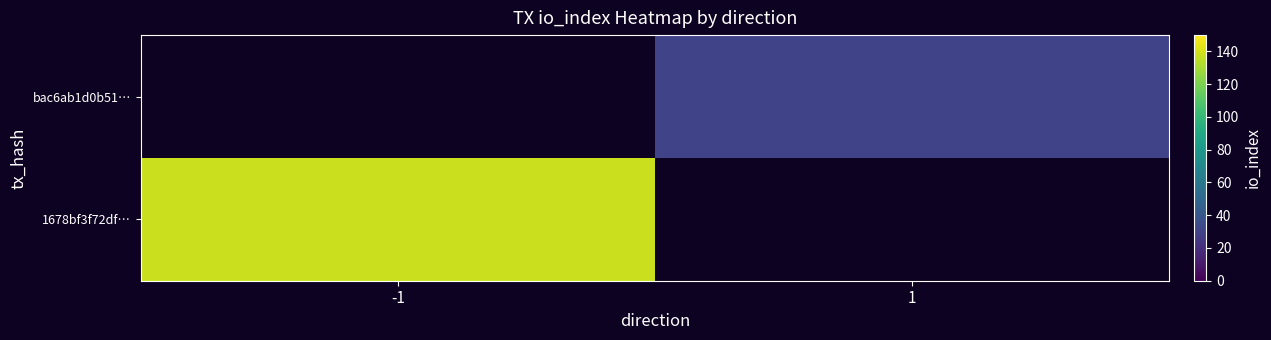

Rank the series at 1 from lowest to highest value.

1678bf3f72df…, bac6ab1d0b51…